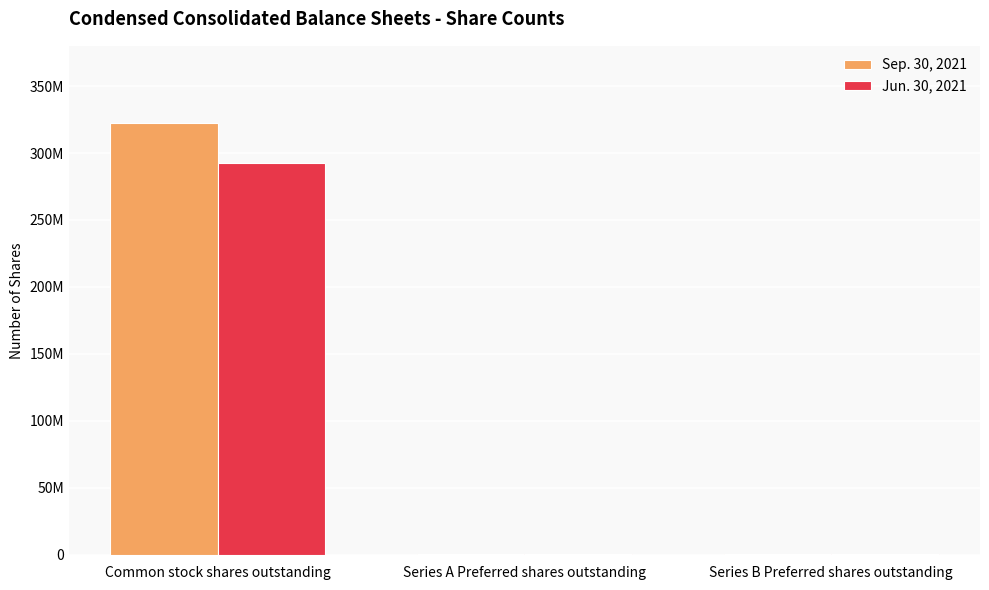

What are all the series names shown in the legend?

Sep. 30, 2021, Jun. 30, 2021